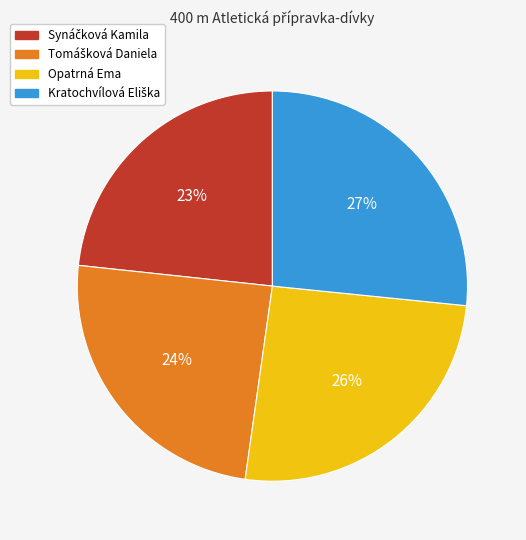

To the nearest percent, what is the average slice percentage?

25%